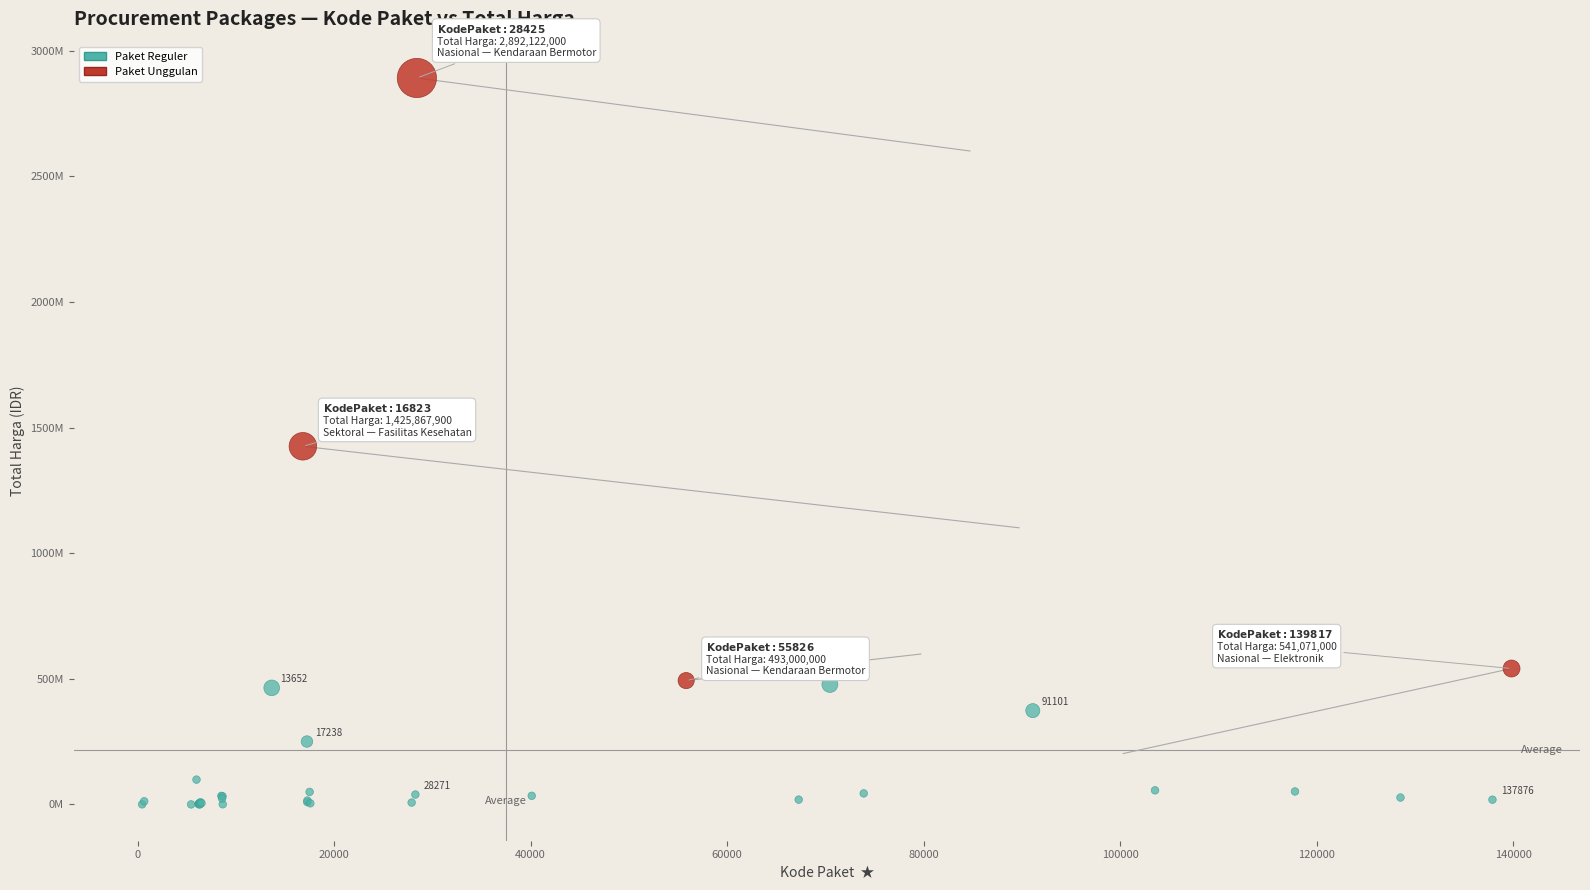

What are all the series names shown in the legend?

Paket Reguler, Paket Unggulan